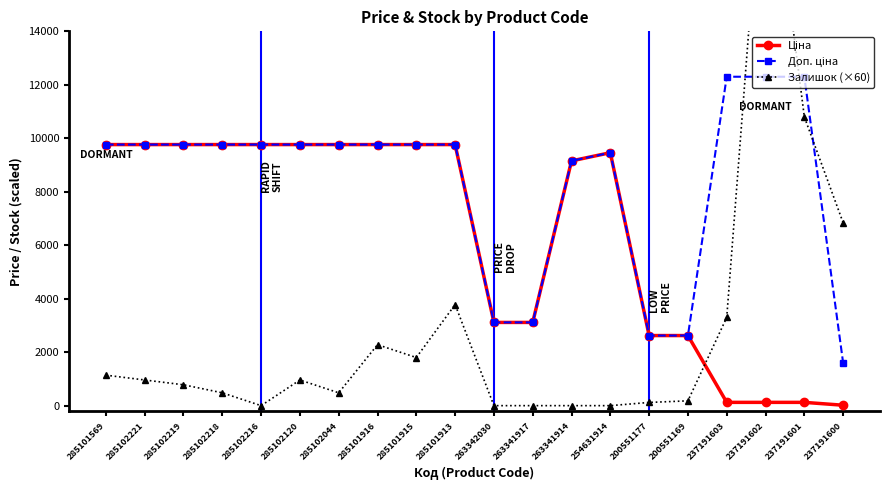

What is the average value of the Залишок (×60) series?

2805.0